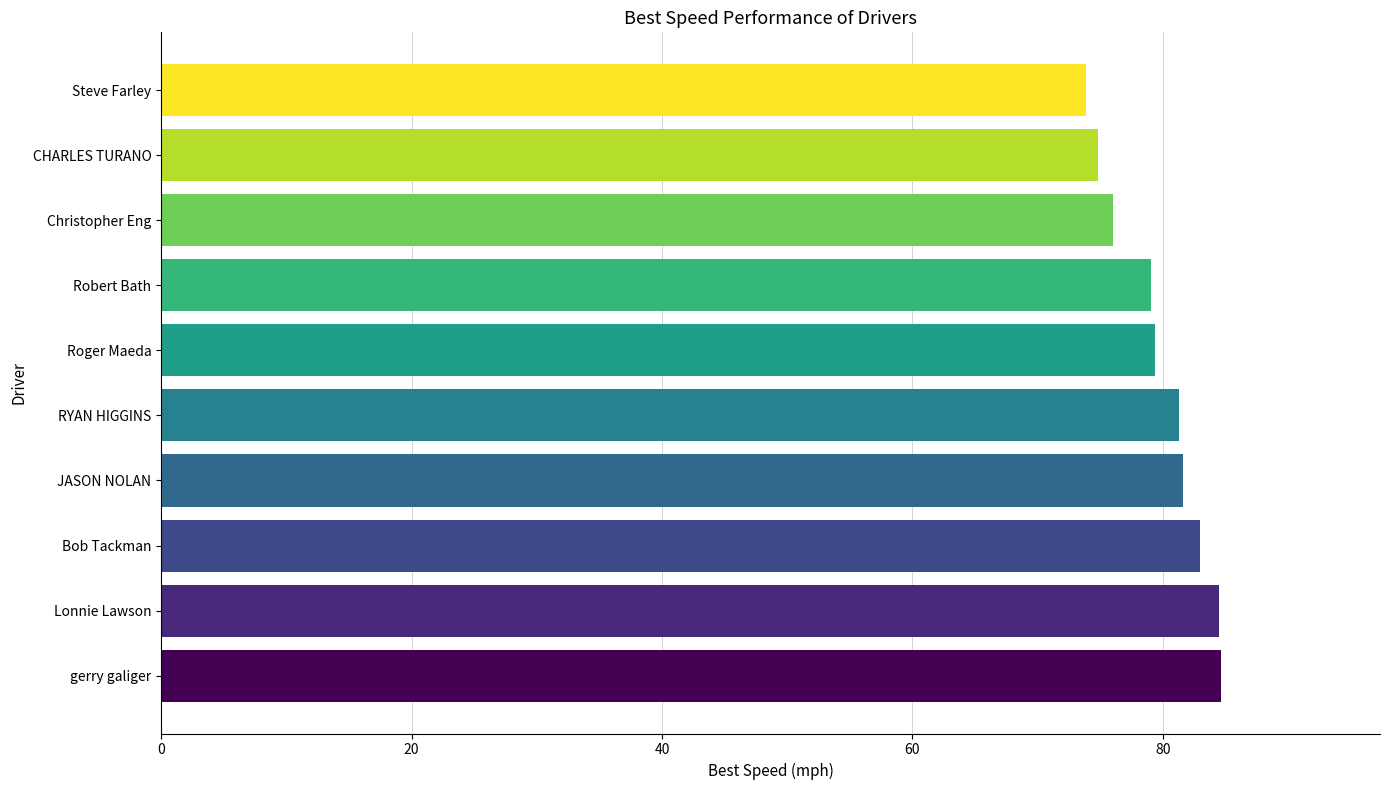

What is the greatest value displayed?

84.6